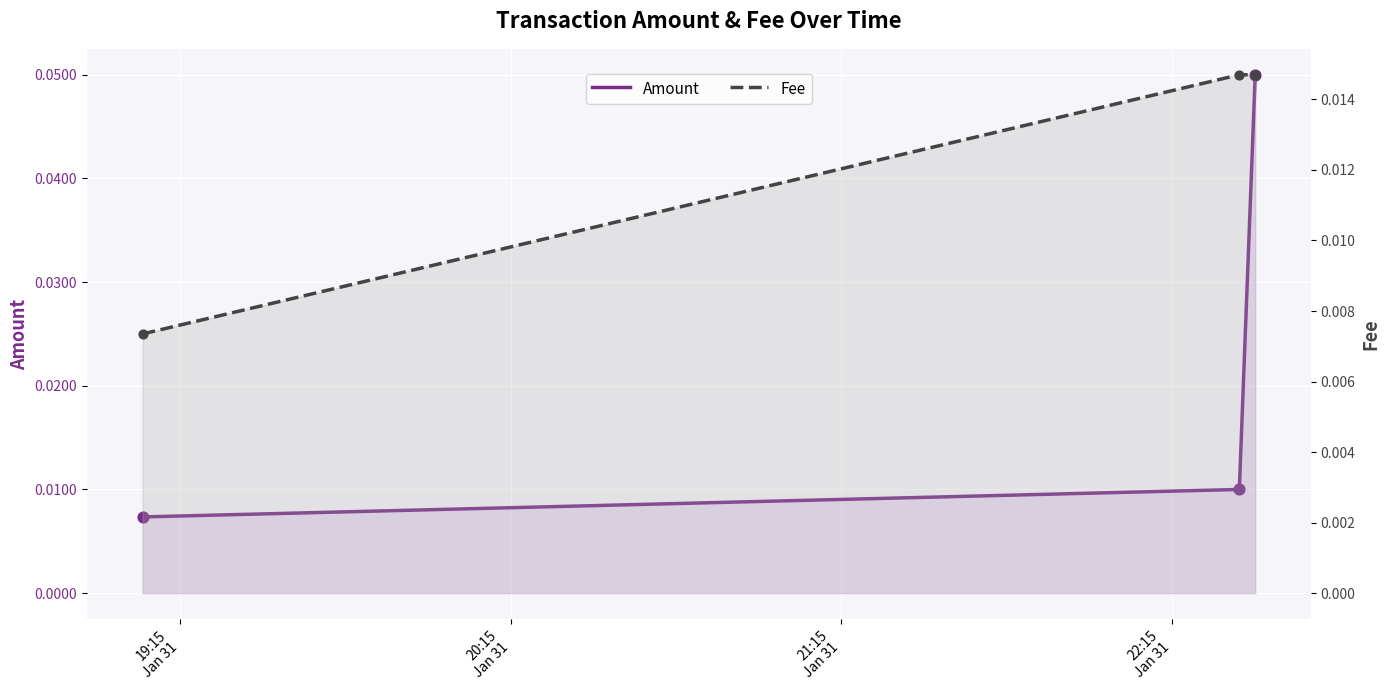

Which series has the largest total across all categories?

Amount